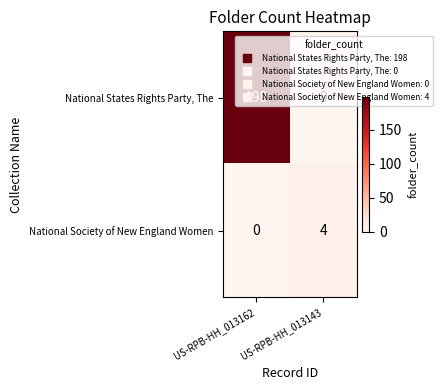

What is the difference between the National Society of New England Women values at US-RPB-HH_013143 and US-RPB-HH_013162?

4